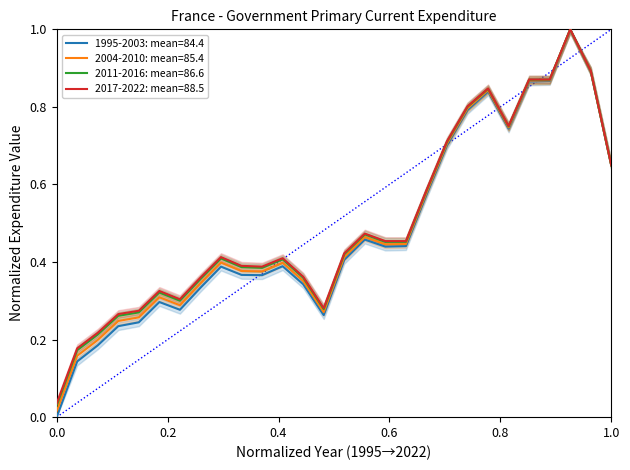

What is the highest value of the 2011-2016: mean=86.6 series?

1.0